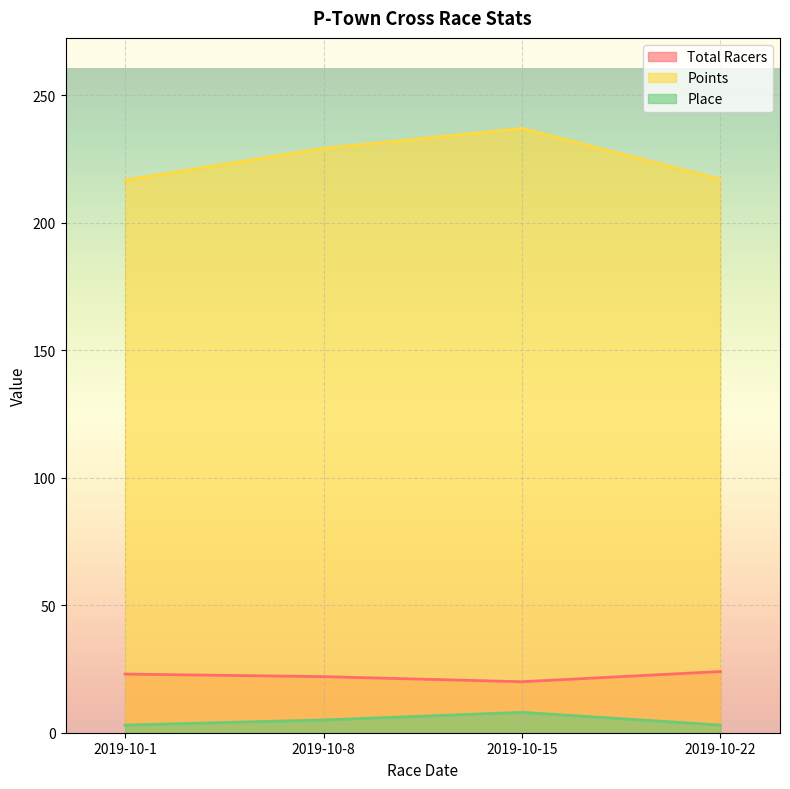

The value of Place at 2019-10-15 is 8.0. True or false?

True